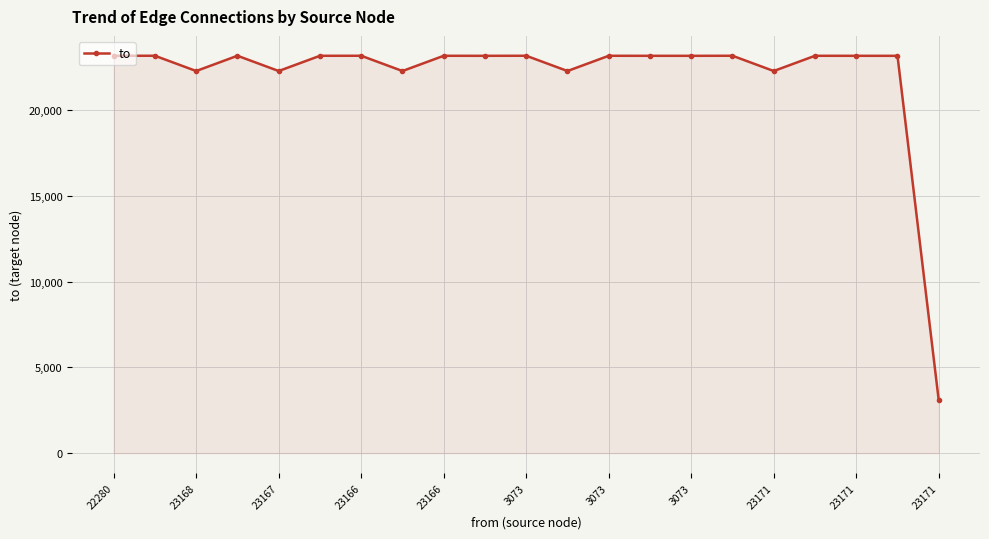

What is the value of the 19th point from the left?

23167